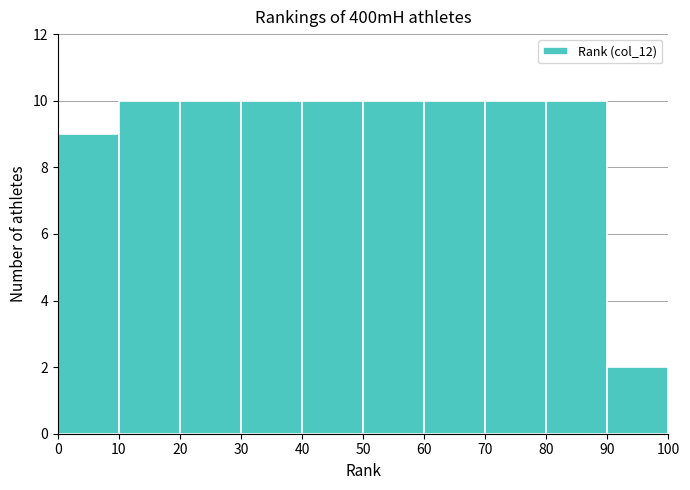

Reading left to right, transcribe this chart: for each bar, give the range it covers on the x-axis and its height. The values are not printed on the chart, so give them approximately, as read against the axis.

0 to 10: 9
10 to 20: 10
20 to 30: 10
30 to 40: 10
40 to 50: 10
50 to 60: 10
60 to 70: 10
70 to 80: 10
80 to 90: 10
90 to 100: 2